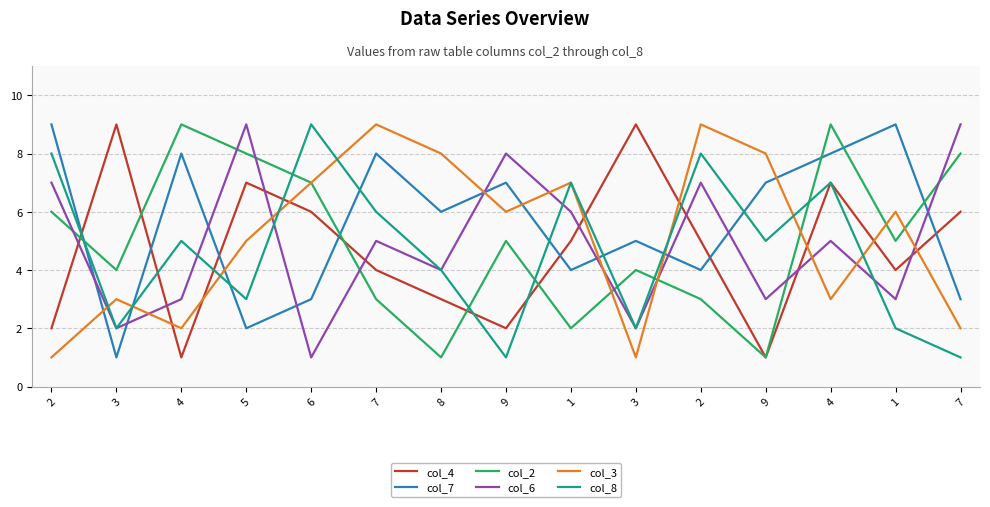

True or false: col_6 and col_4 cross at least once.

True